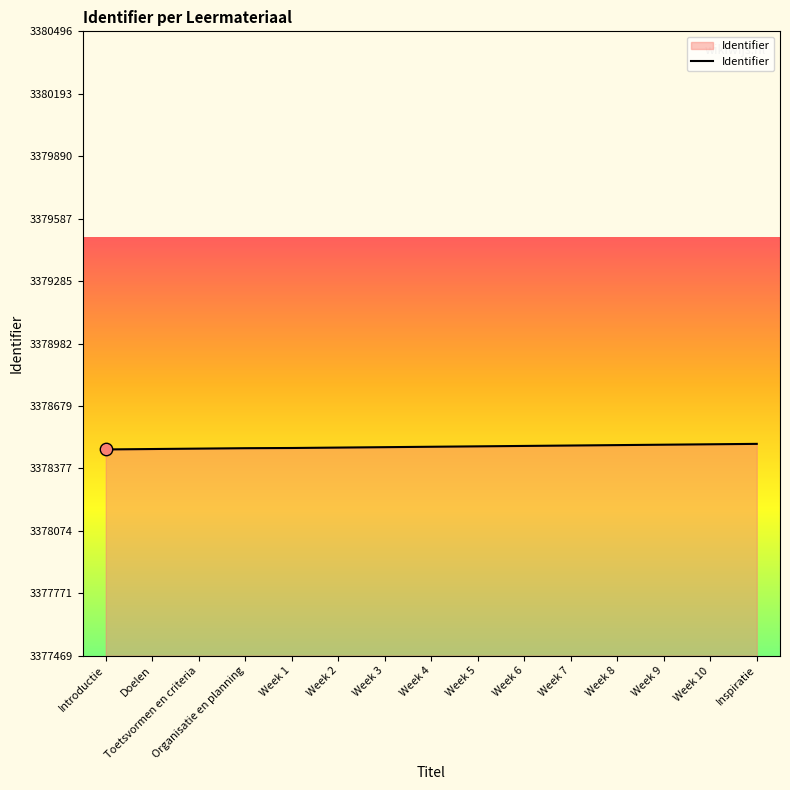

Approximately how many times larger is the value at Organisatie en planning compared to Week 5?

1.0